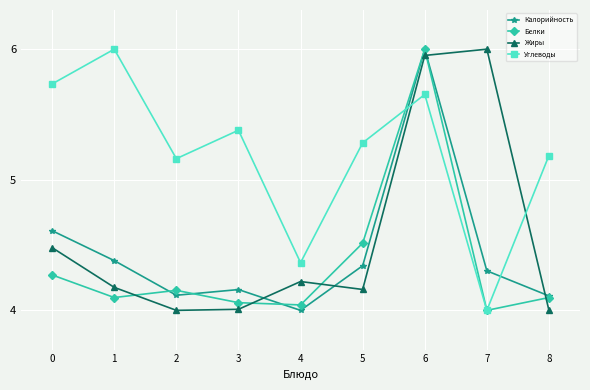

What is the total value across all series at 6?

23.6